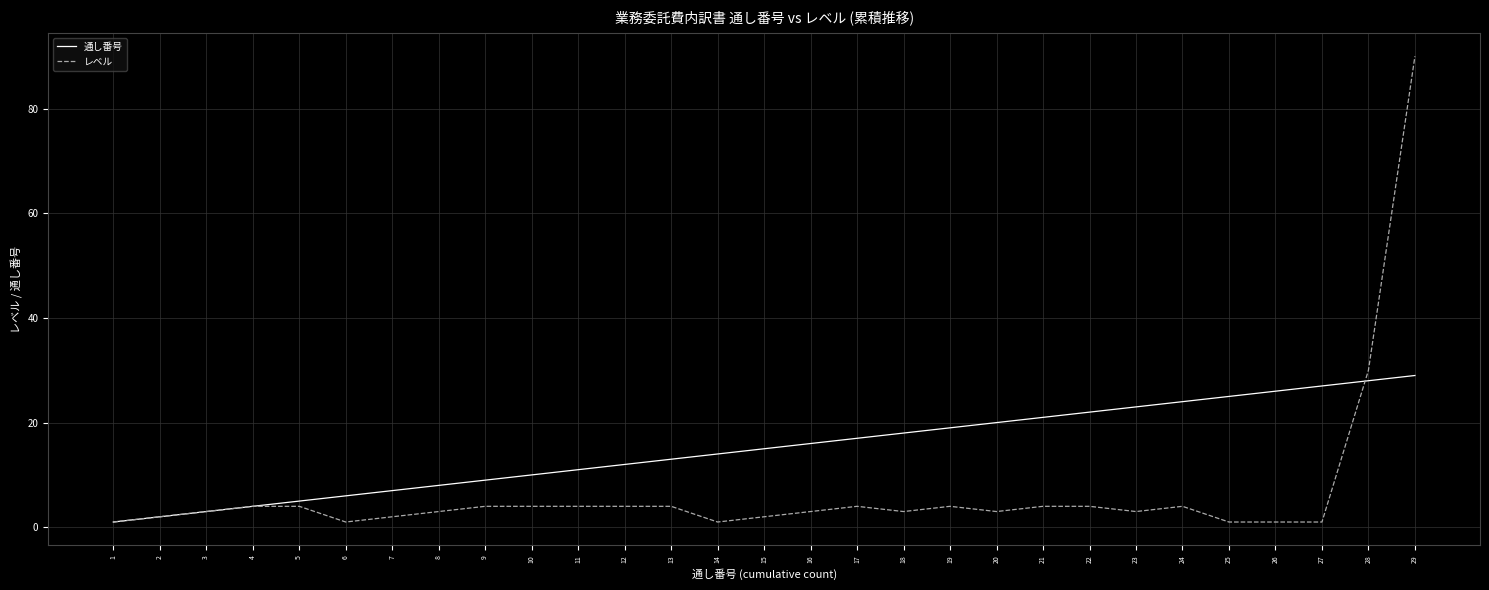

After their last crossing, which series has the higher values: レベル or 通し番号?

レベル